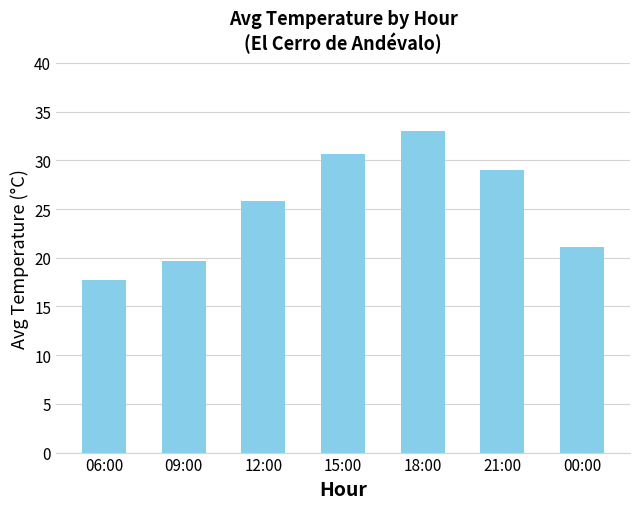

Rank the categories by value from highest to lowest.

18:00, 15:00, 21:00, 12:00, 00:00, 09:00, 06:00